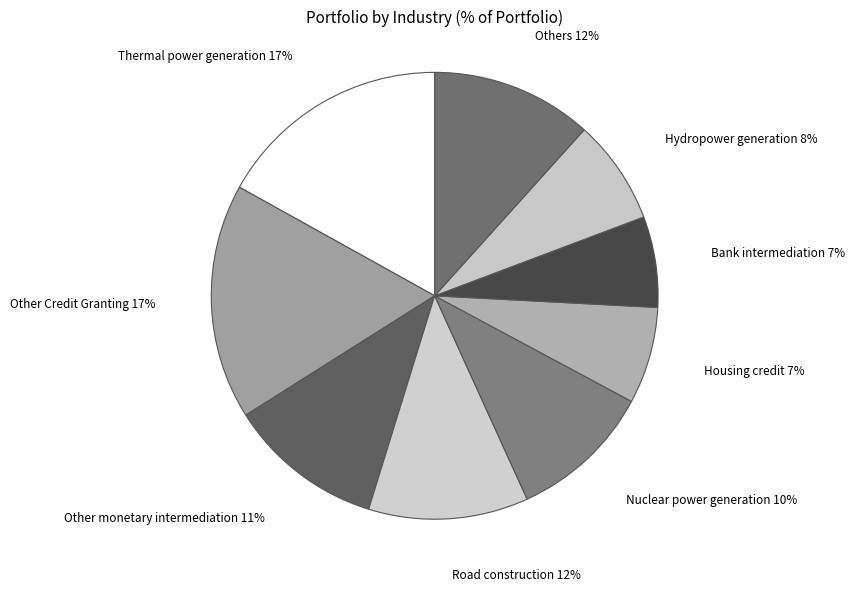

To the nearest percent, what is the average slice percentage?

11%